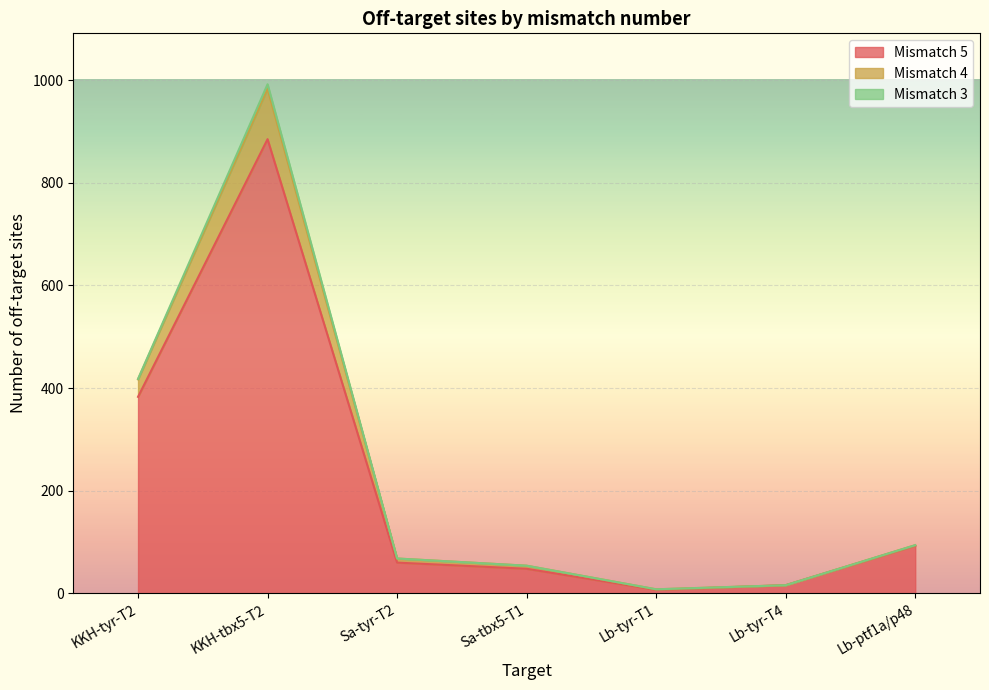

True or false: Mismatch 5 and Mismatch 4 cross at least once.

False